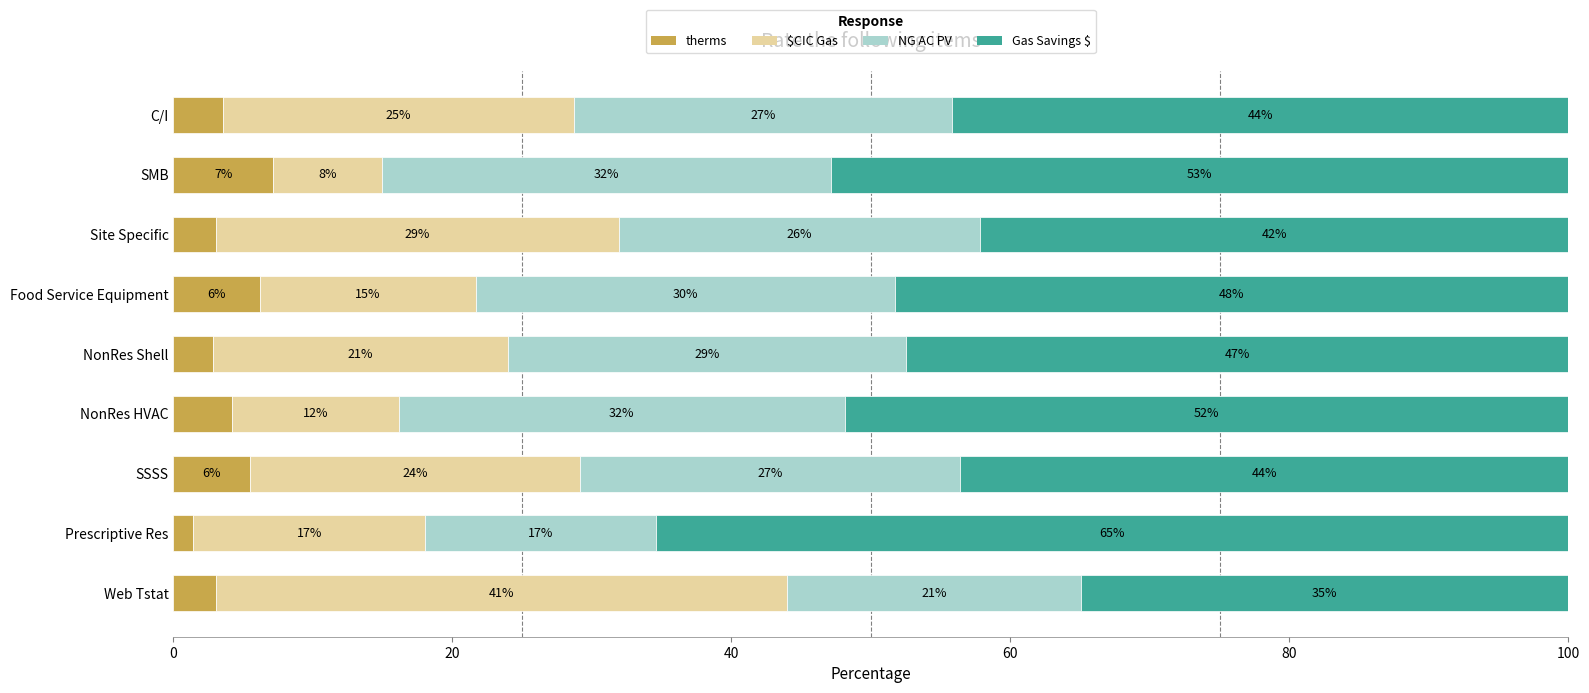

What is the maximum value for therms?

7.2